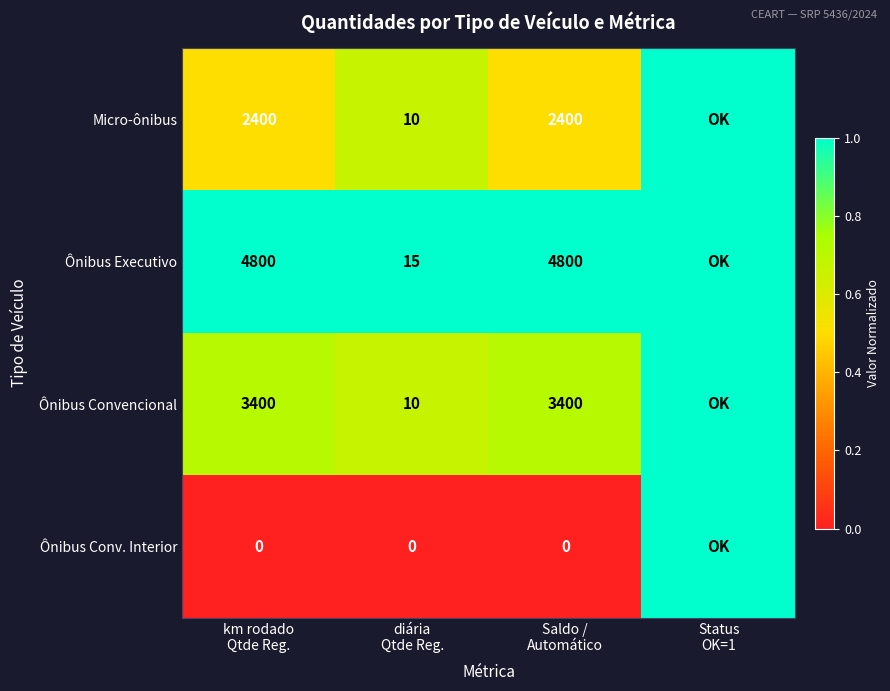

At which category is the sum across all series the highest?

Status
OK=1